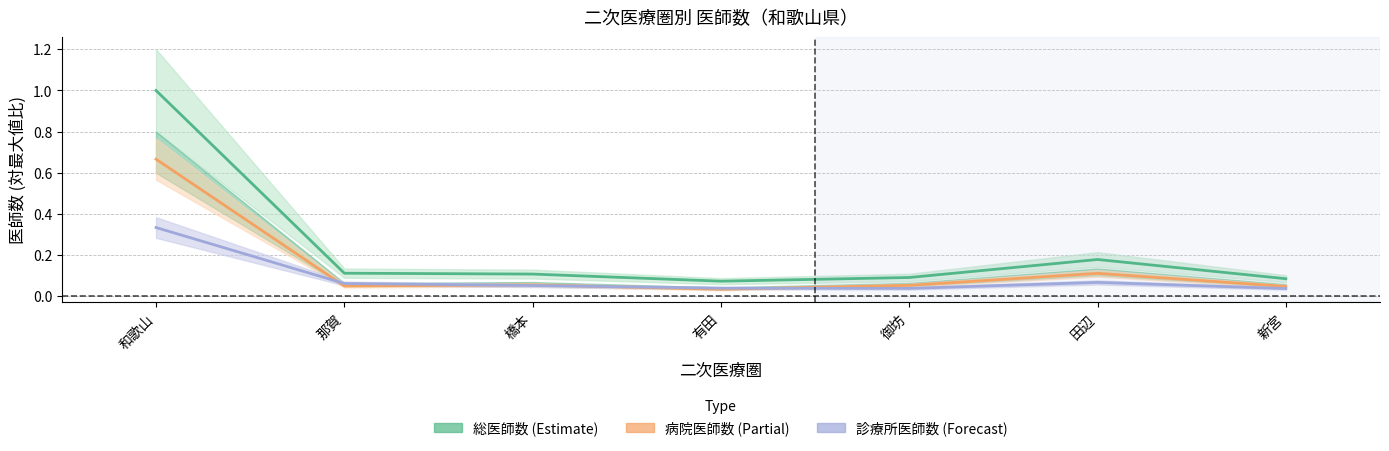

At how many categories does at least one series exceed 0?

7